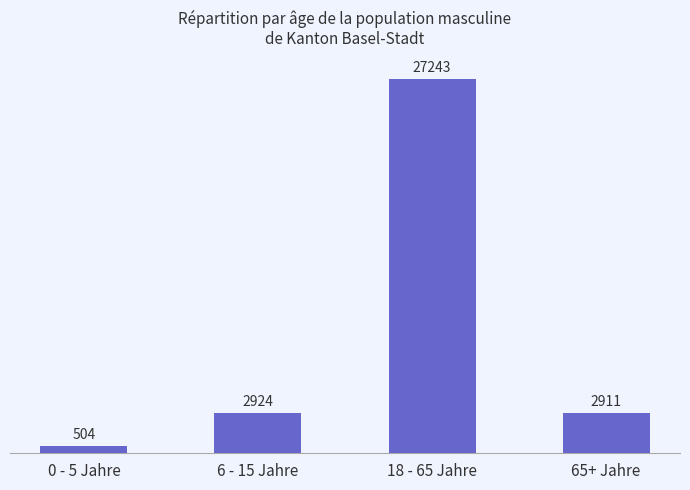

What is the smallest value displayed?

504